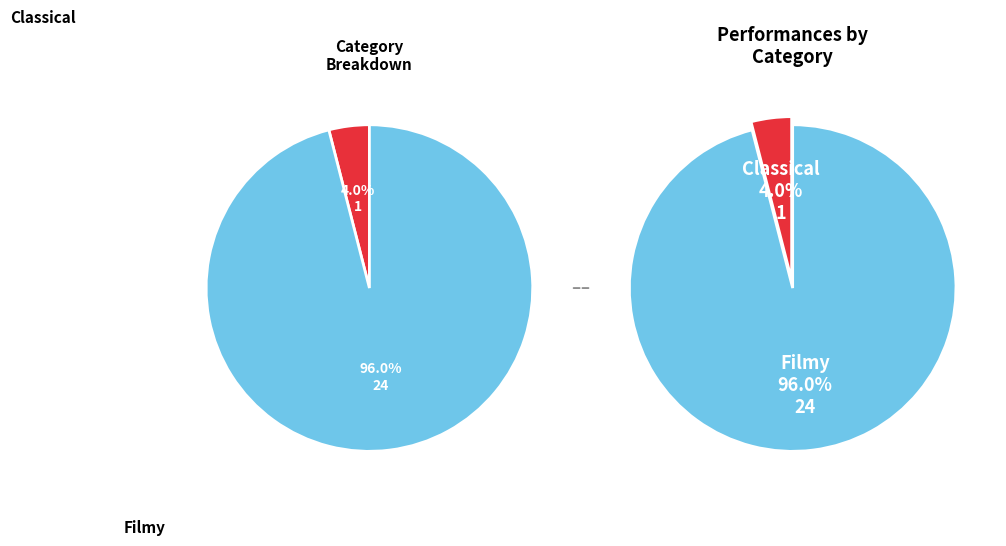

Is the sum of Filmy and Classical greater than half?

Yes